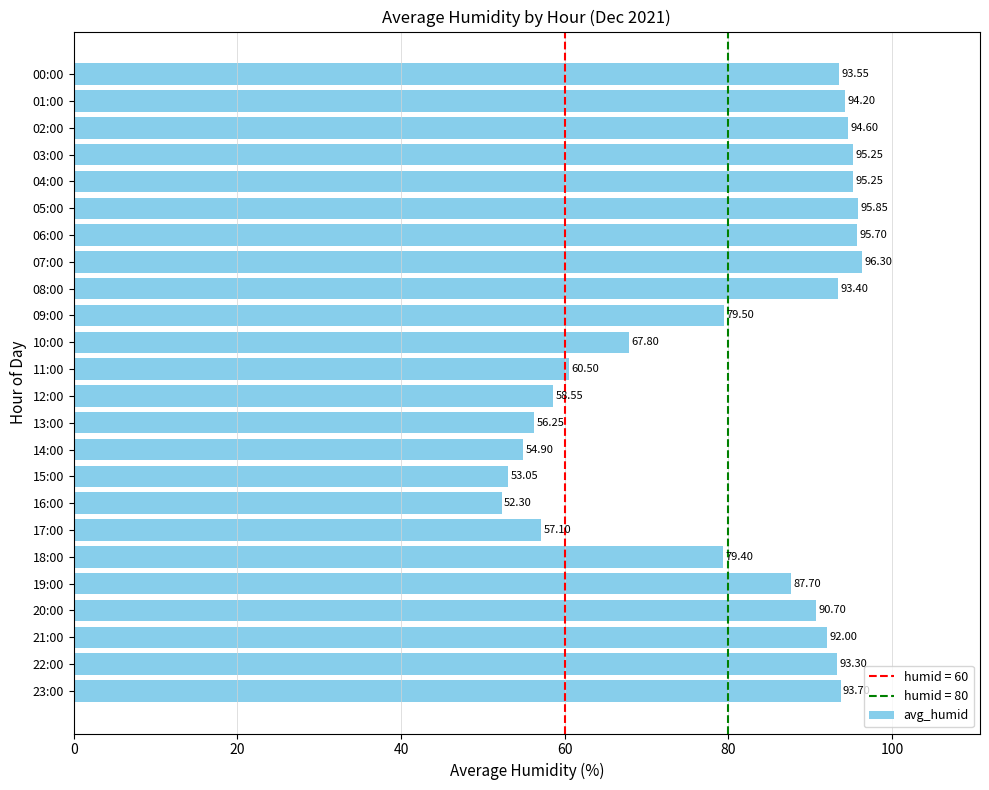

What is the difference between the second highest and second lowest values?

42.8